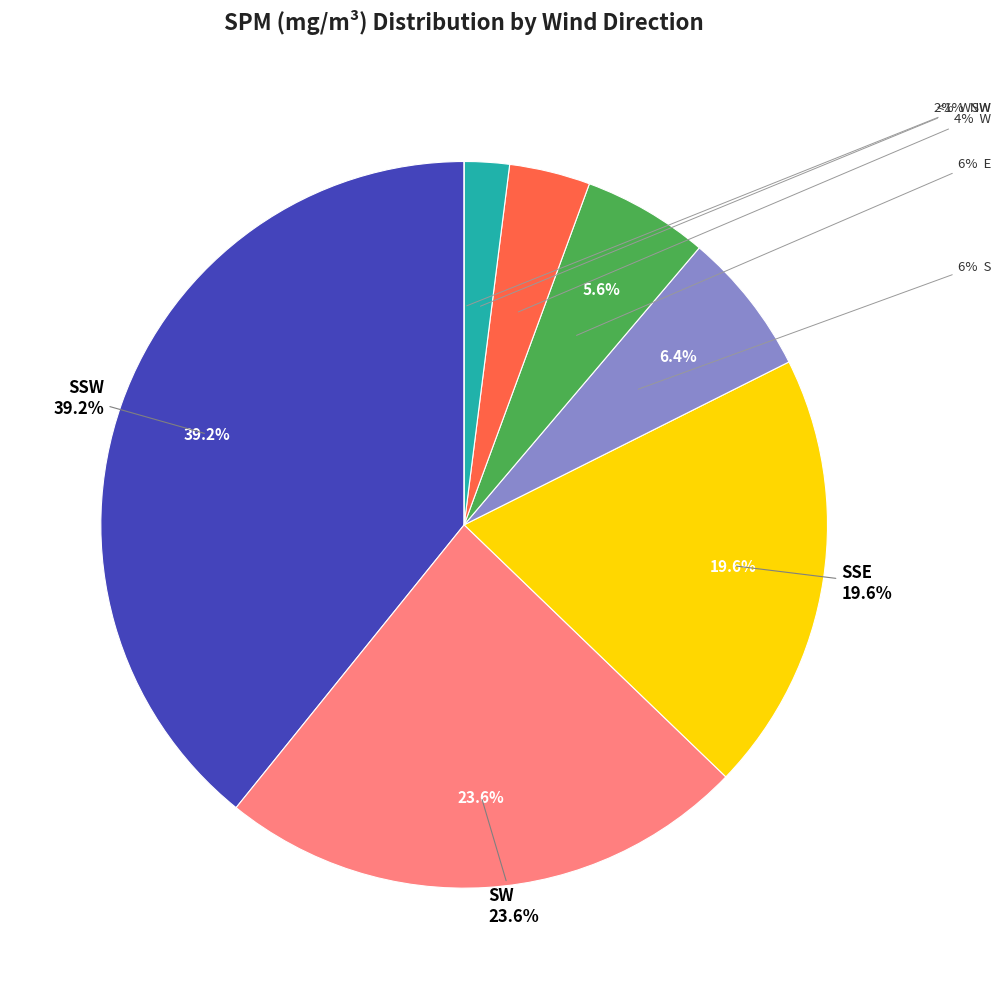

Does SW represent more than half of the total?

No